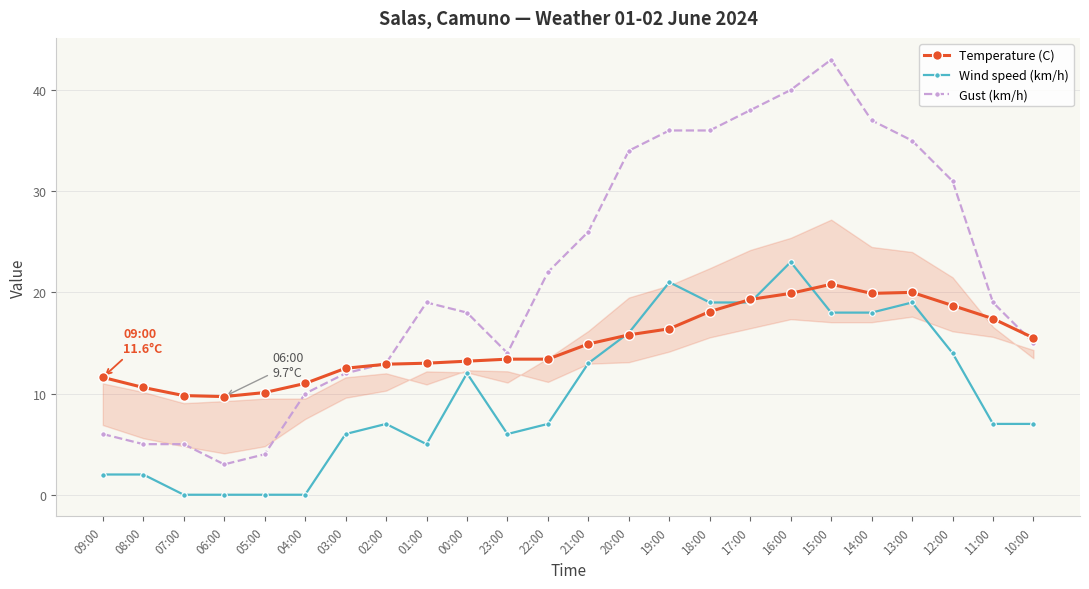

What is the label of the 23rd point from the left?

11:00